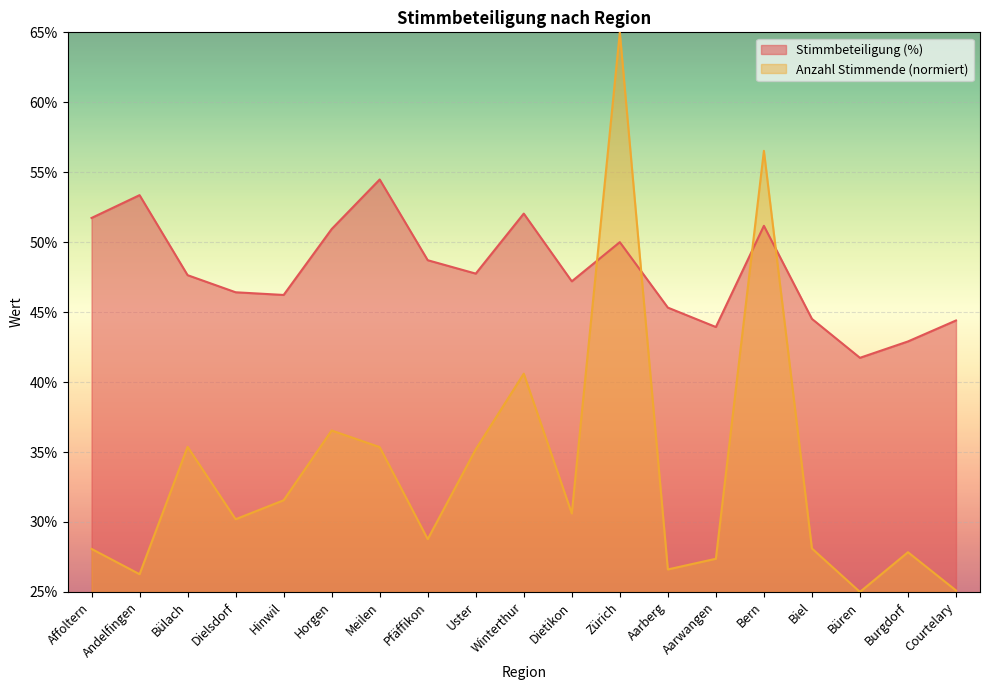

Where is the first local maximum for Stimmbeteiligung (%)?

Andelfingen